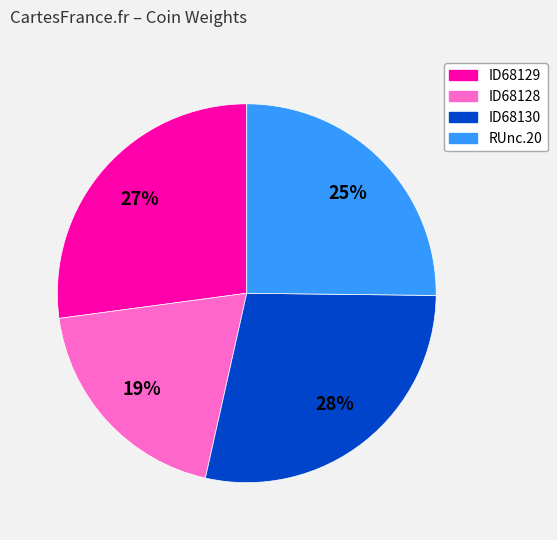

How many segments does this pie chart have?

4